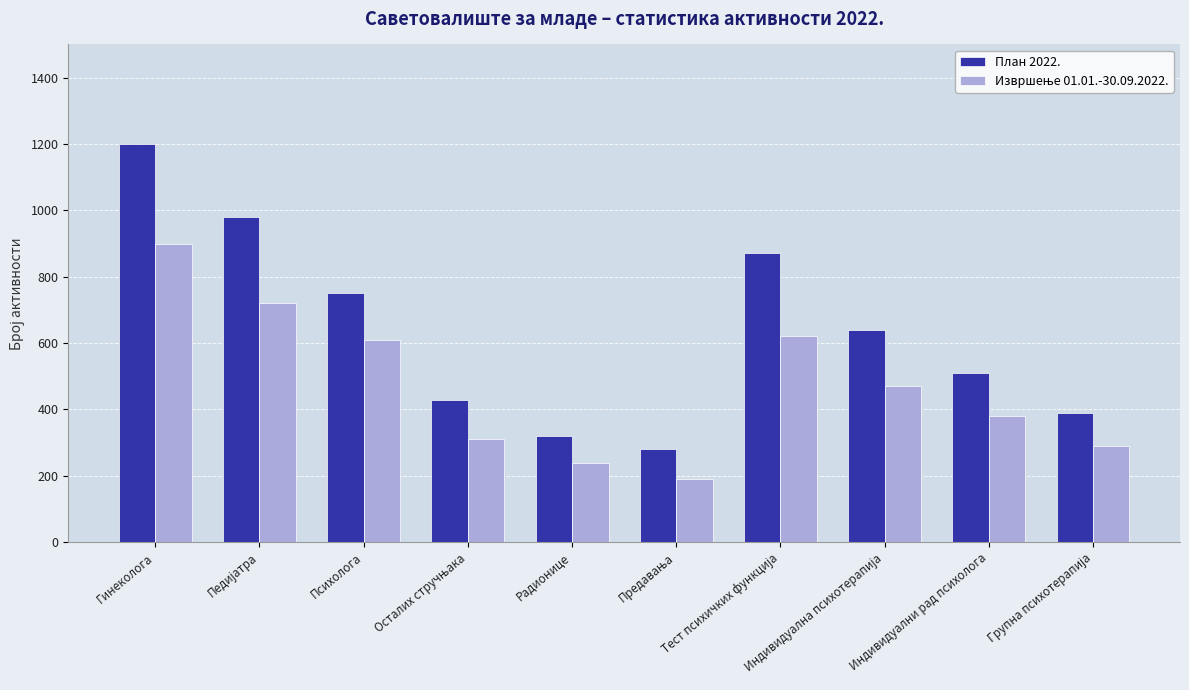

What is the average value of the План 2022. series?

637